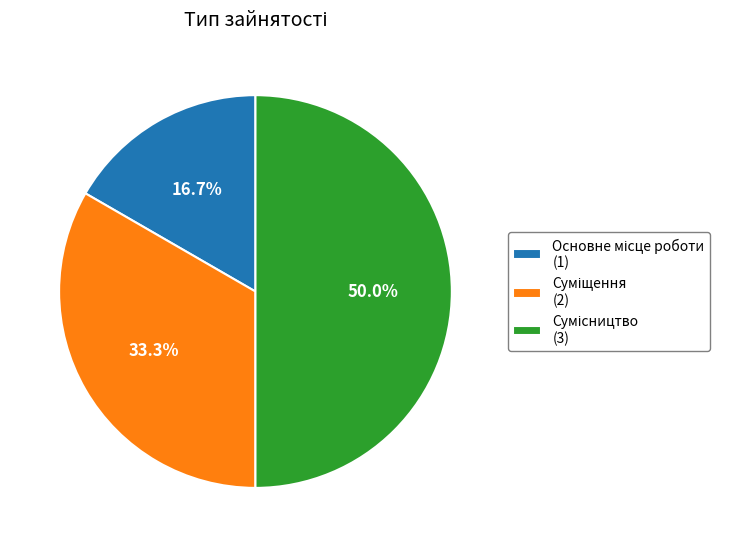

Approximately how many times larger is the value at Основне місце роботи compared to Сумісництво?

0.3